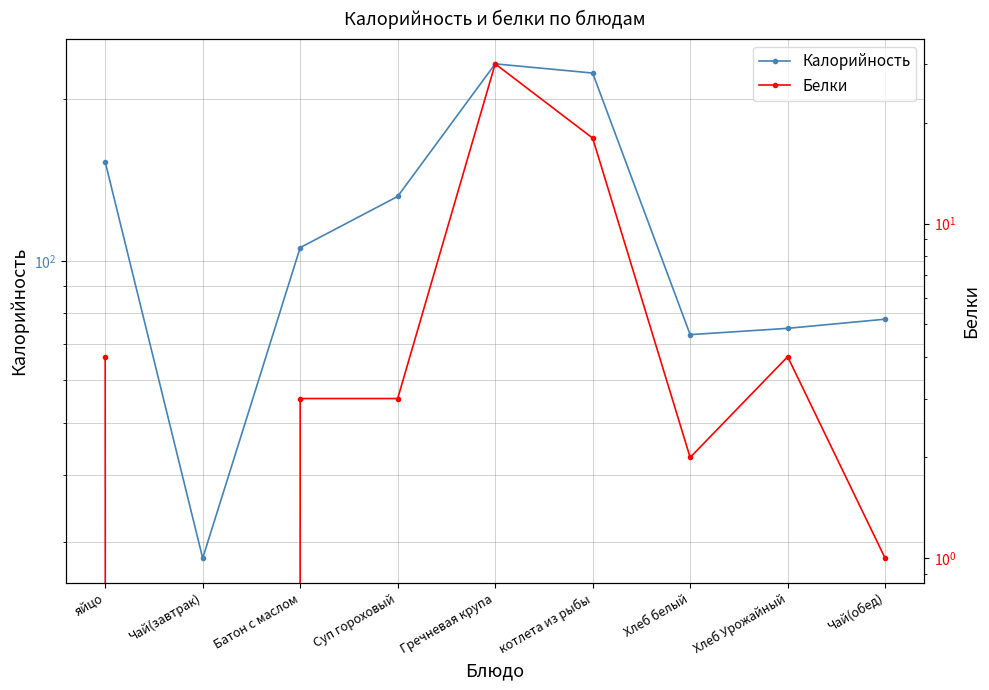

Where is Белки nearest to the value 15?

котлета из рыбы